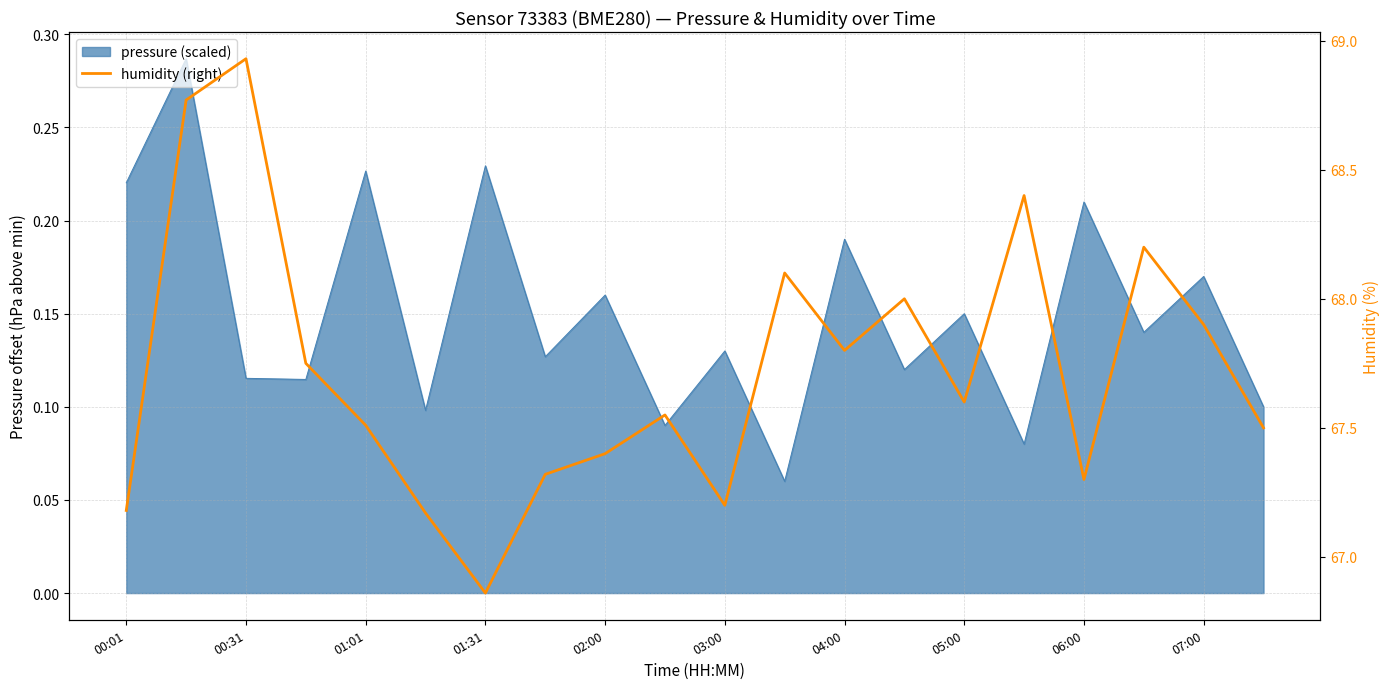

What is the change in value from 03:00 to 17?

+1.0